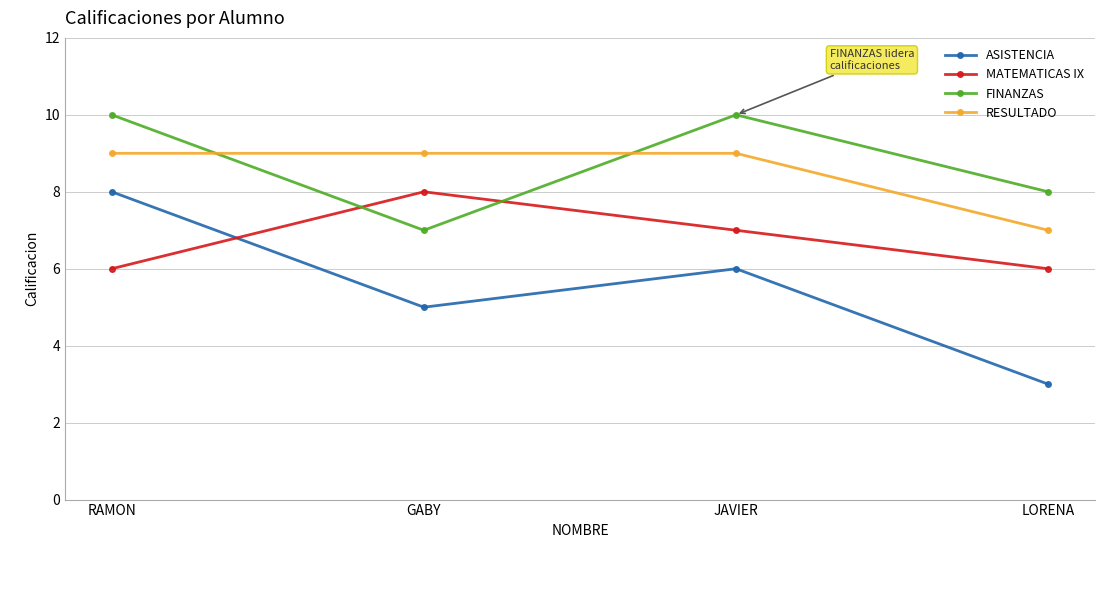

Which series has the widest spread of values?

ASISTENCIA